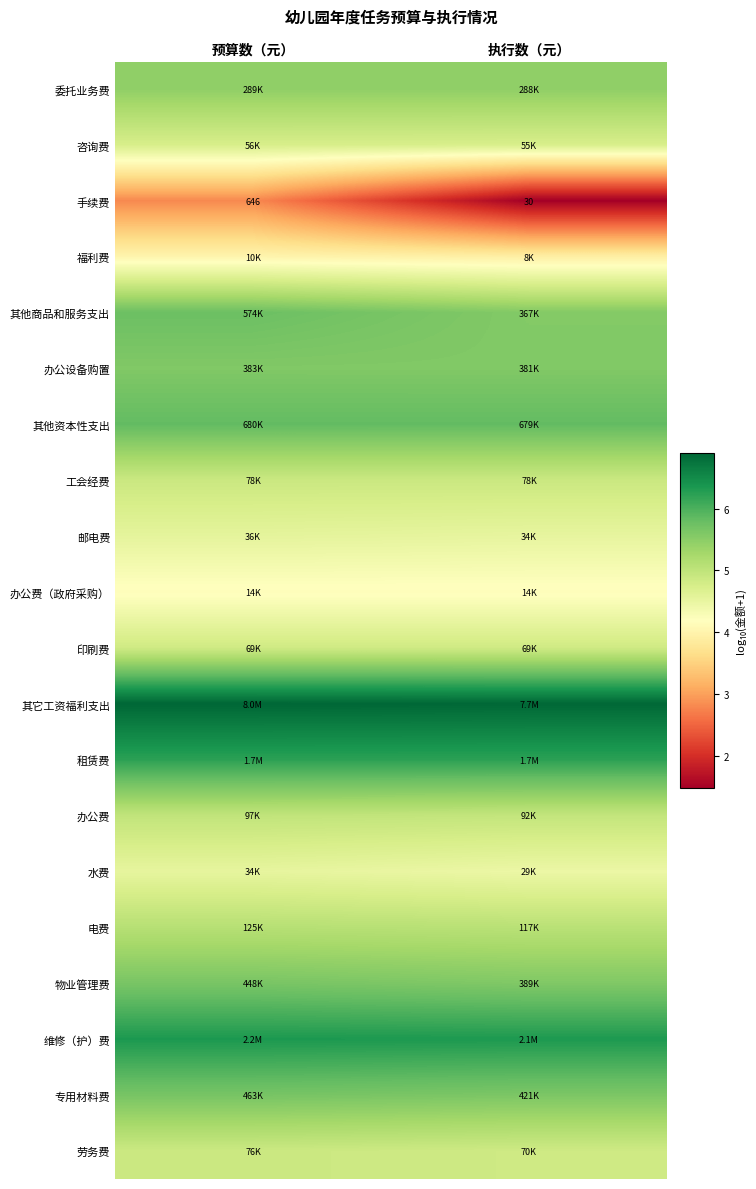

Is the value of 福利费 at 执行数（元） greater than the value of 其他商品和服务支出 at 执行数（元）?

No